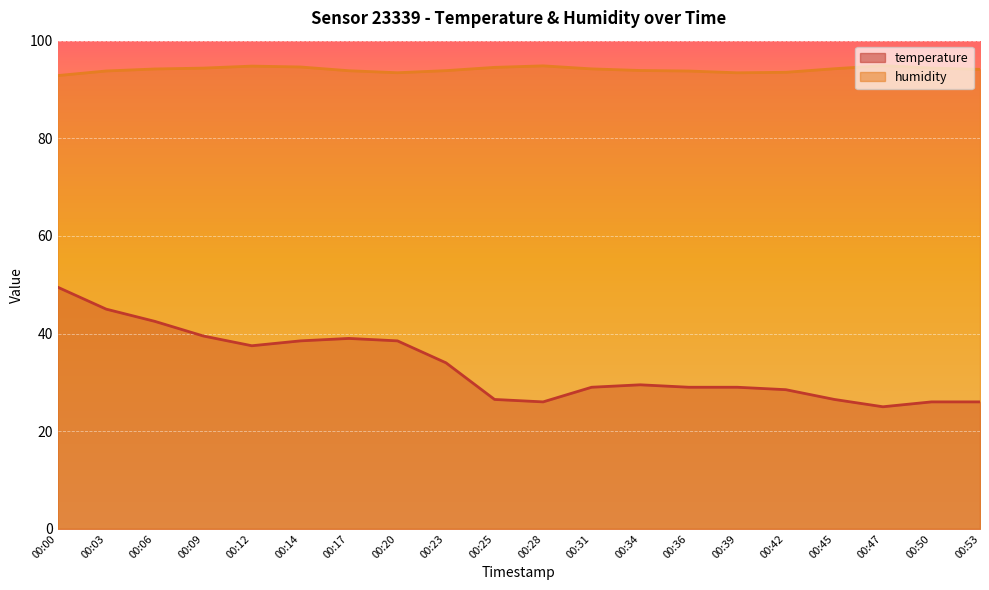

What is the total value across all series at 00:14?

133.1